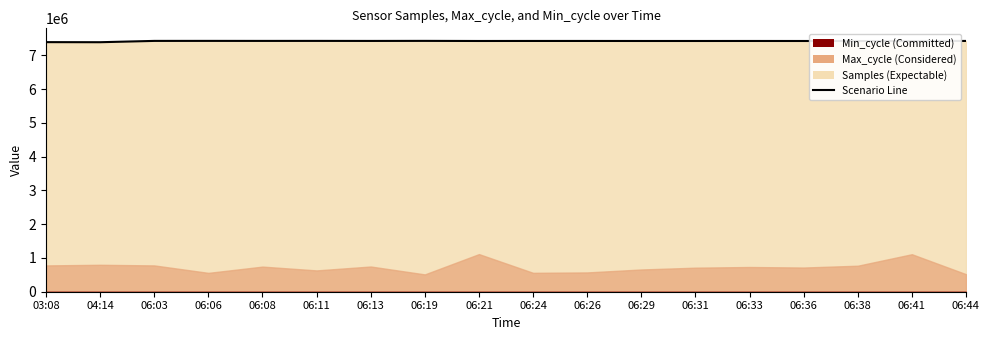

Count the number of values greater than 7423903.

8